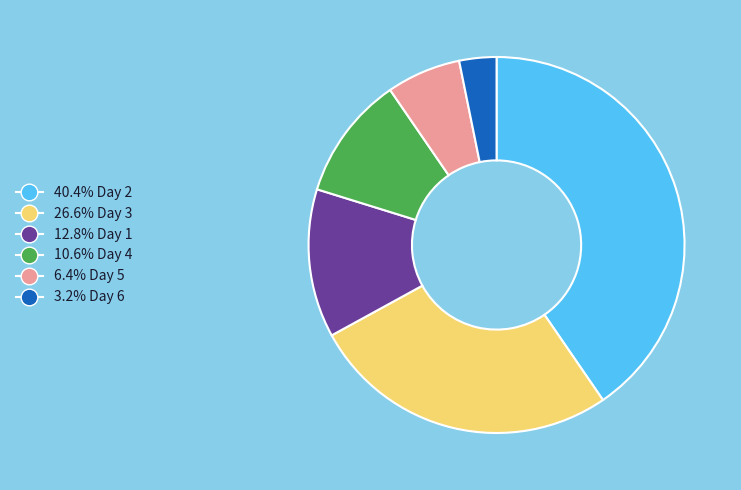

Count the number of slices in the pie.

6